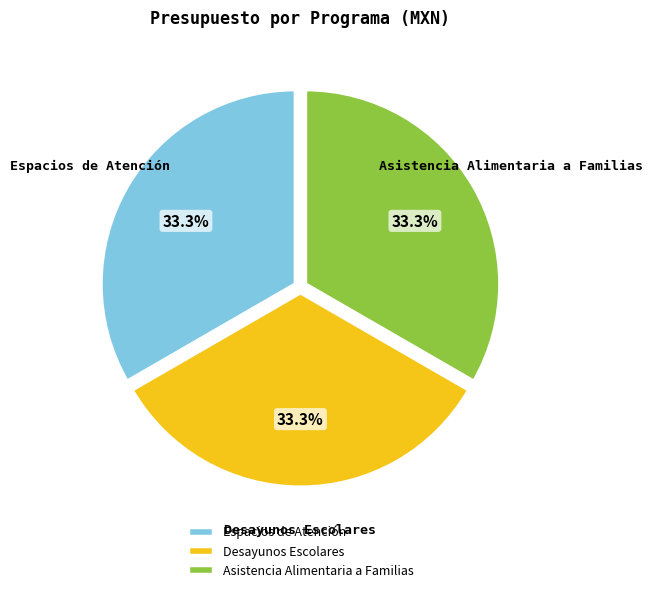

Count the number of slices in the pie.

3